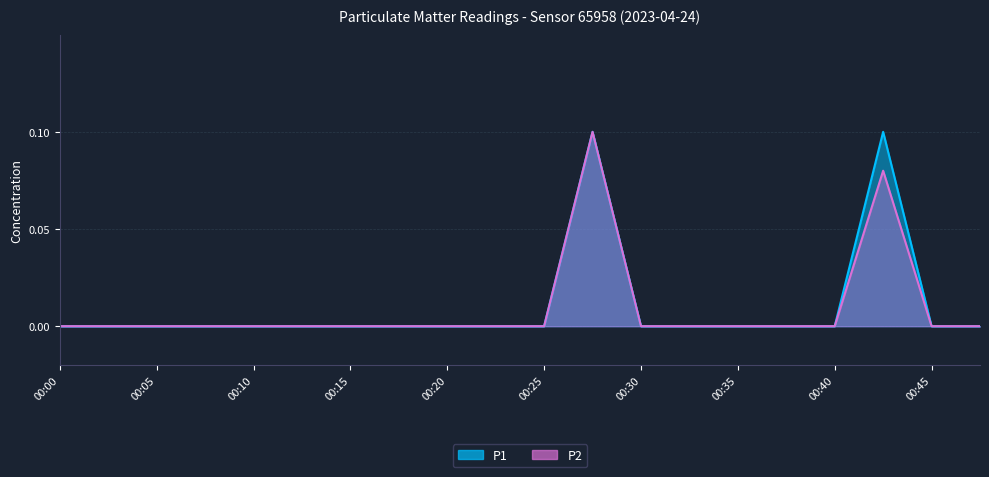

Count the number of categories in the chart.

20